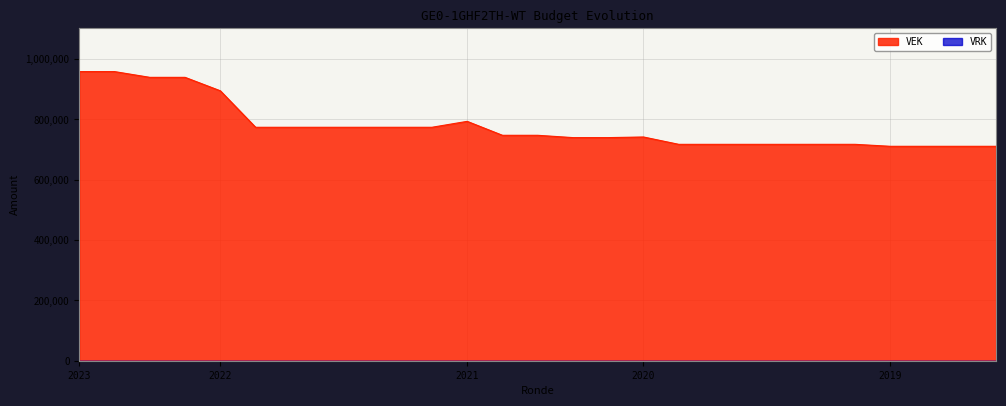

Which series has the largest total across all categories?

VEK